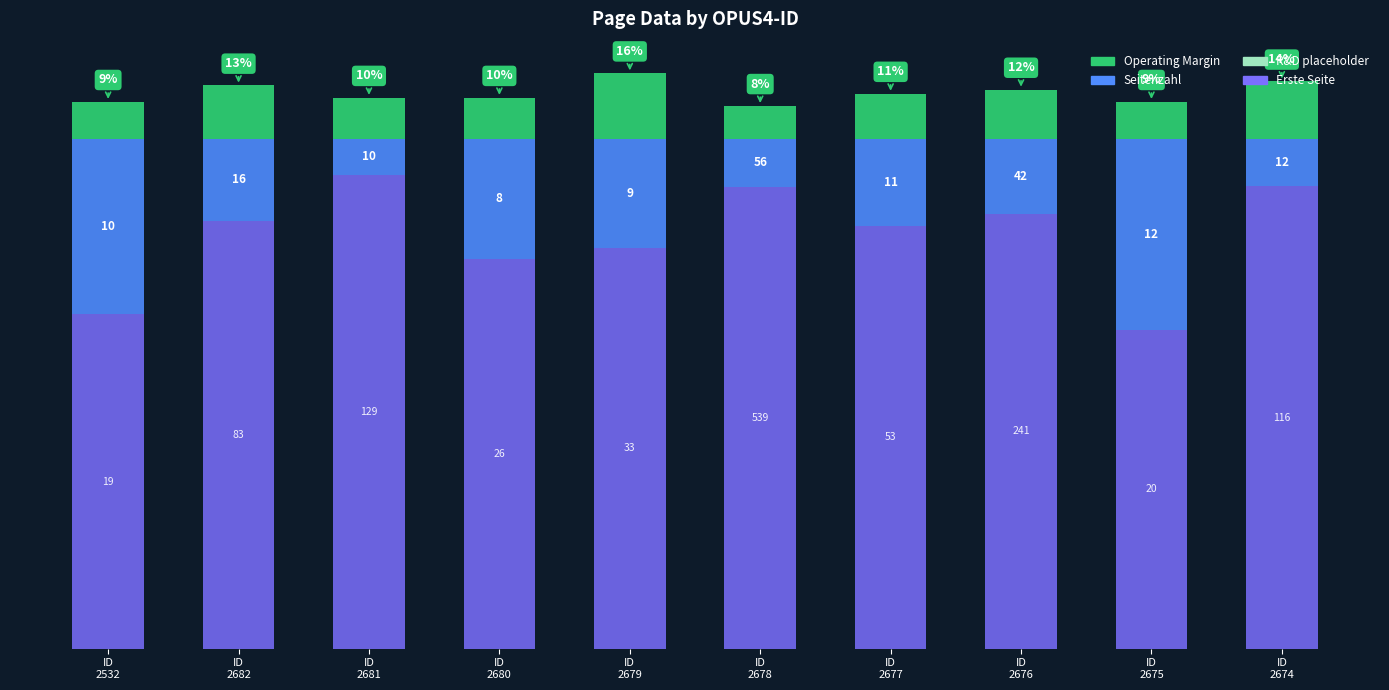

Are the bars horizontal?

No